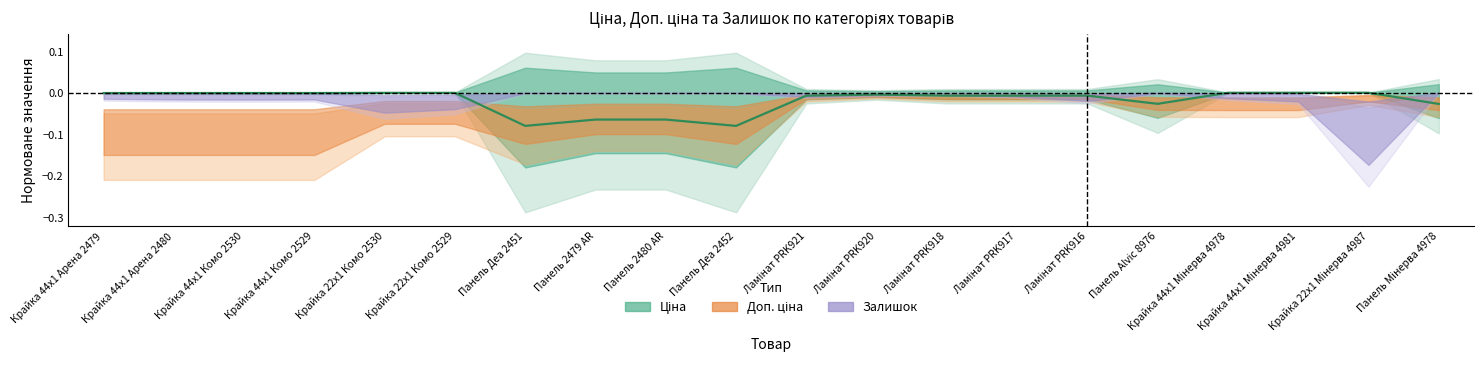

Where is the data nearest to the value 0?

Крайка 22x1 Мінерва 4987